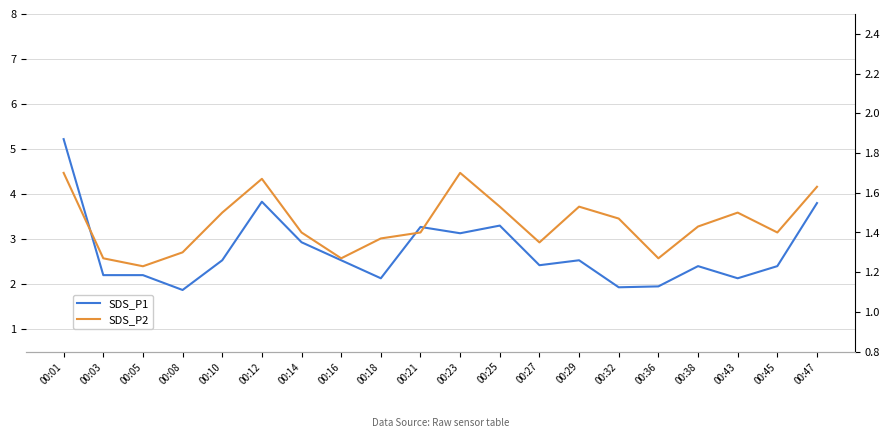

What is the approximate value of SDS_P2 at 00:18?

1.4